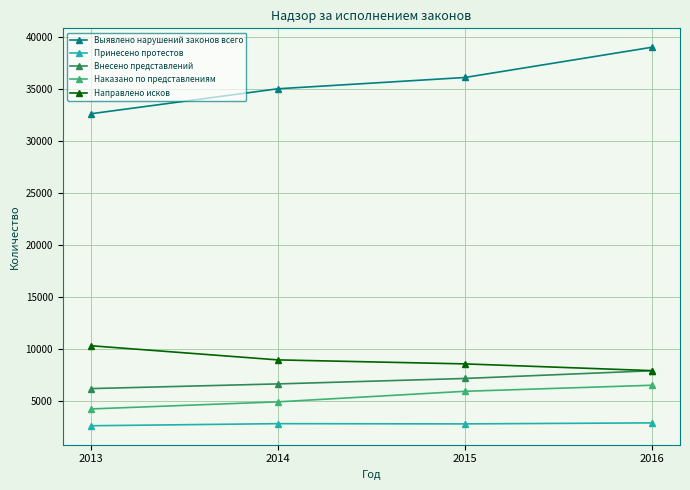

At which label is Внесено представлений closest to 7060?

2015